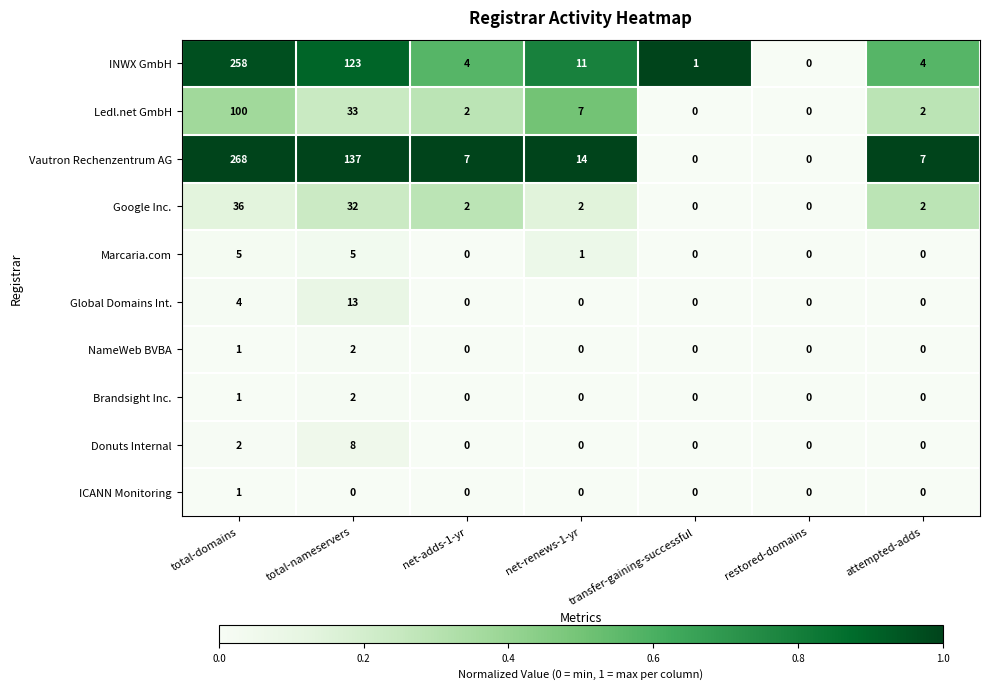

At which label does Vautron Rechenzentrum AG first exceed 7?

total-domains